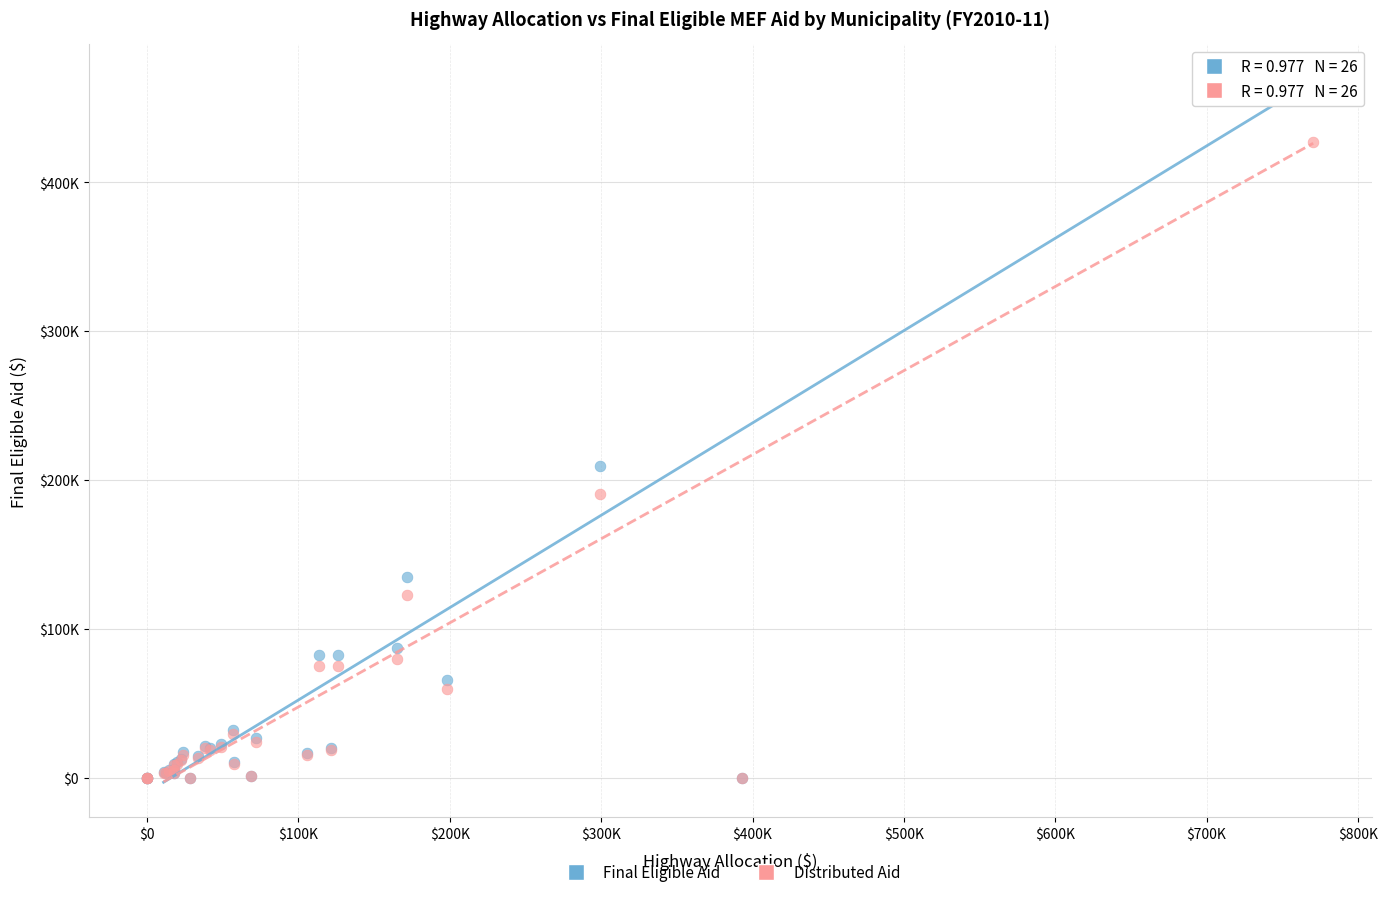

What are all the series names shown in the legend?

Final Eligible Aid, Distributed Aid